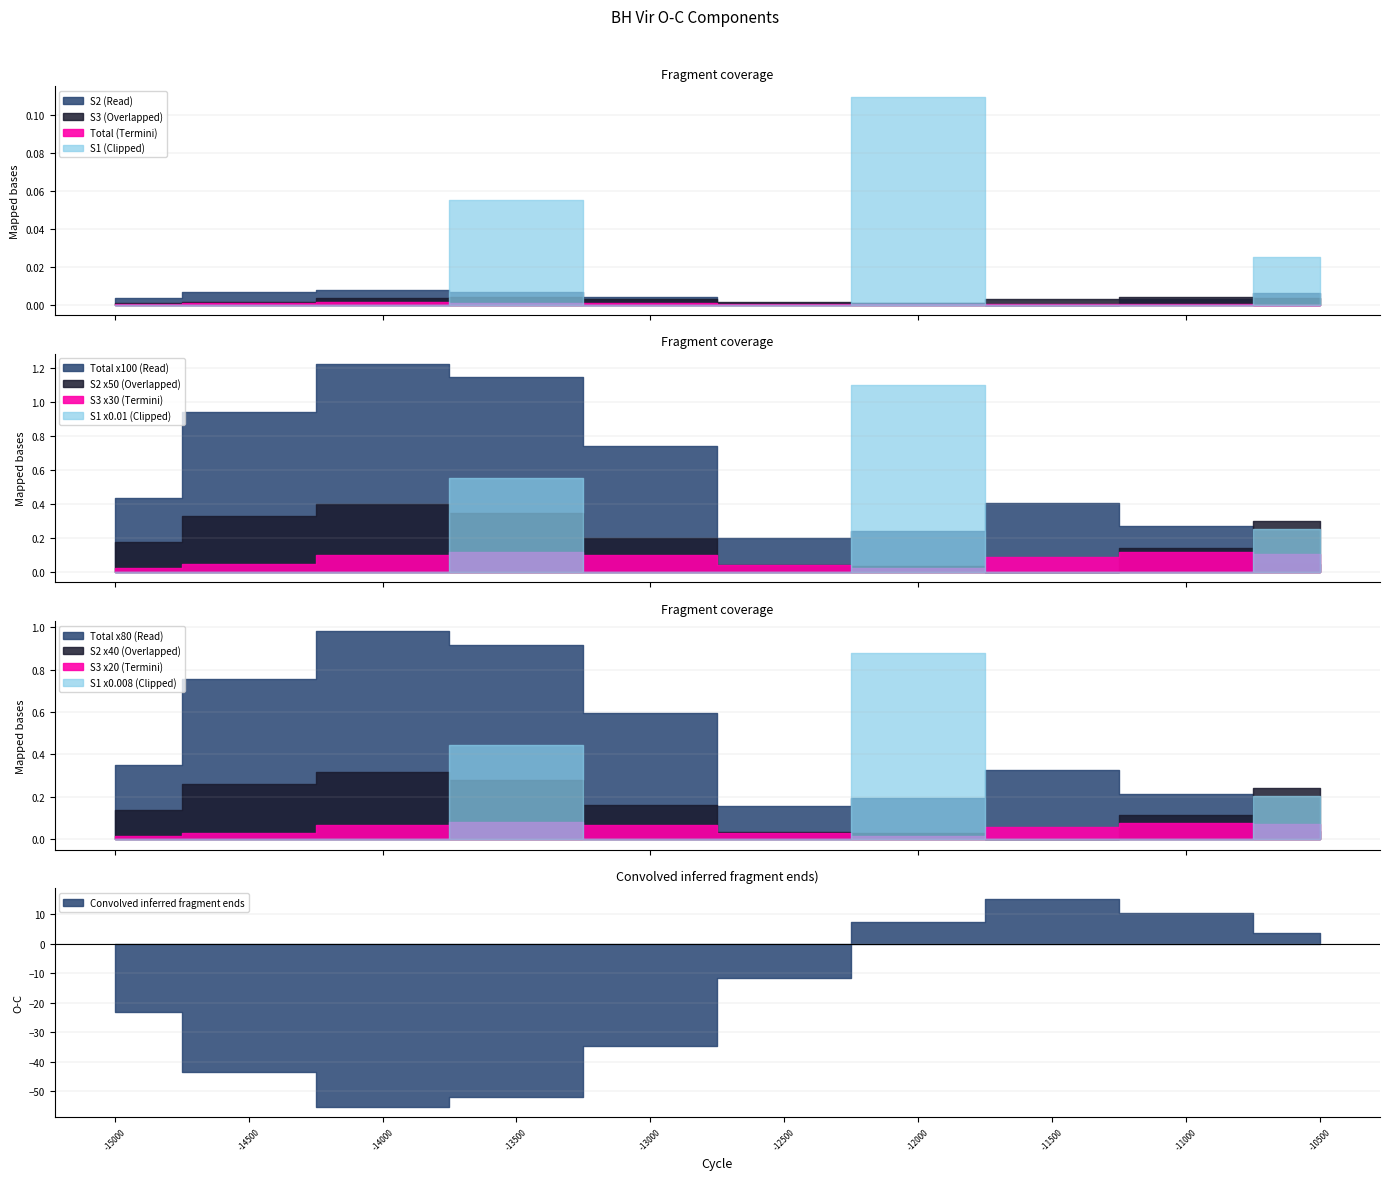

Which series changed the most between A3 and C3?

S1